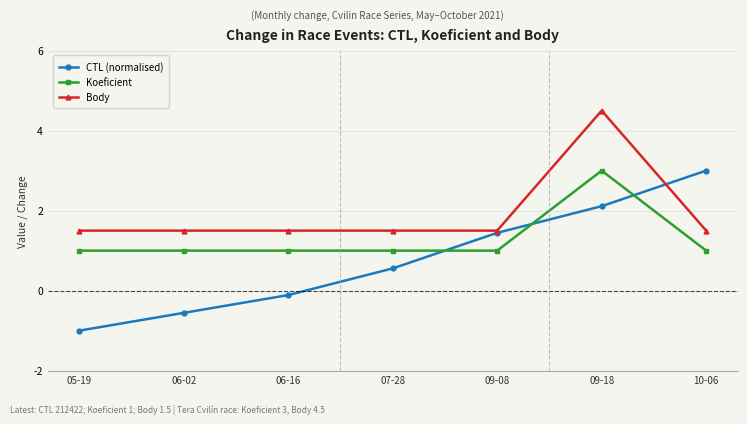

Which series has the largest total across all categories?

Body